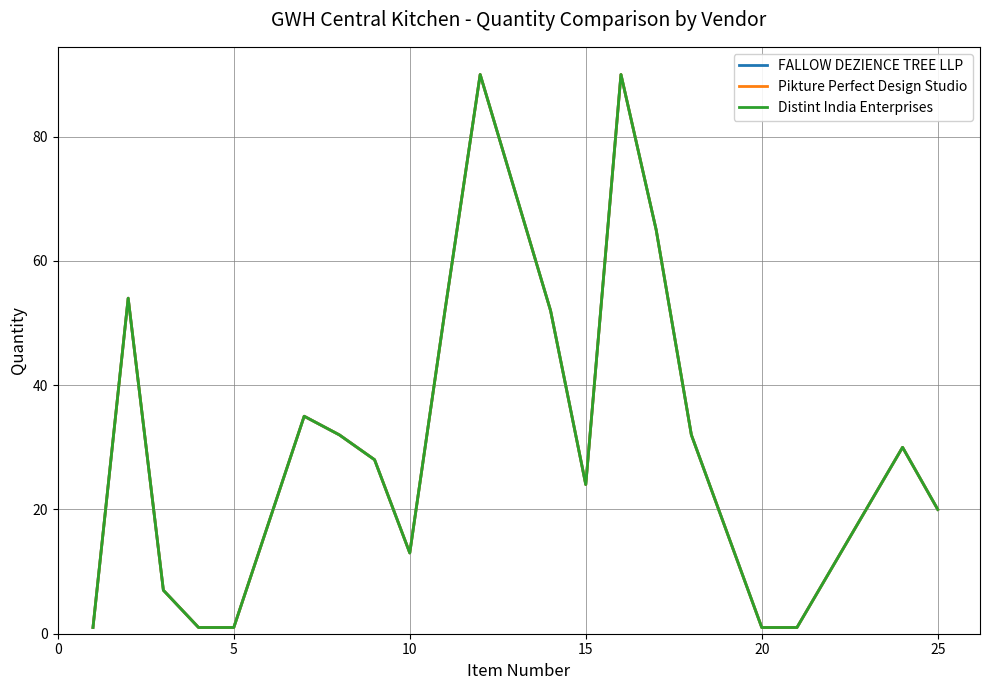

Is this an area chart (filled region under the line)?

No